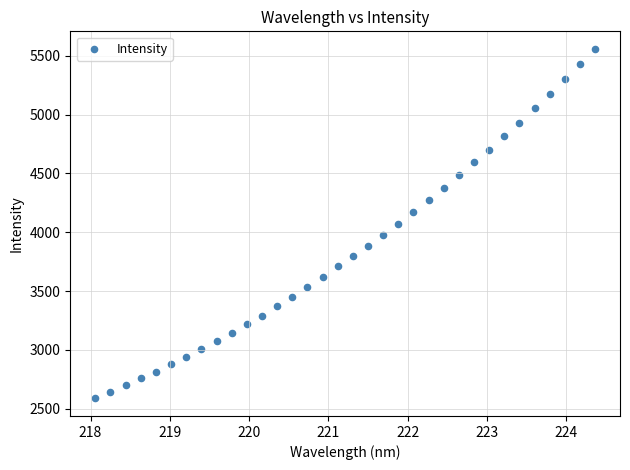

What is the range of X values (max minus min)?

6.3